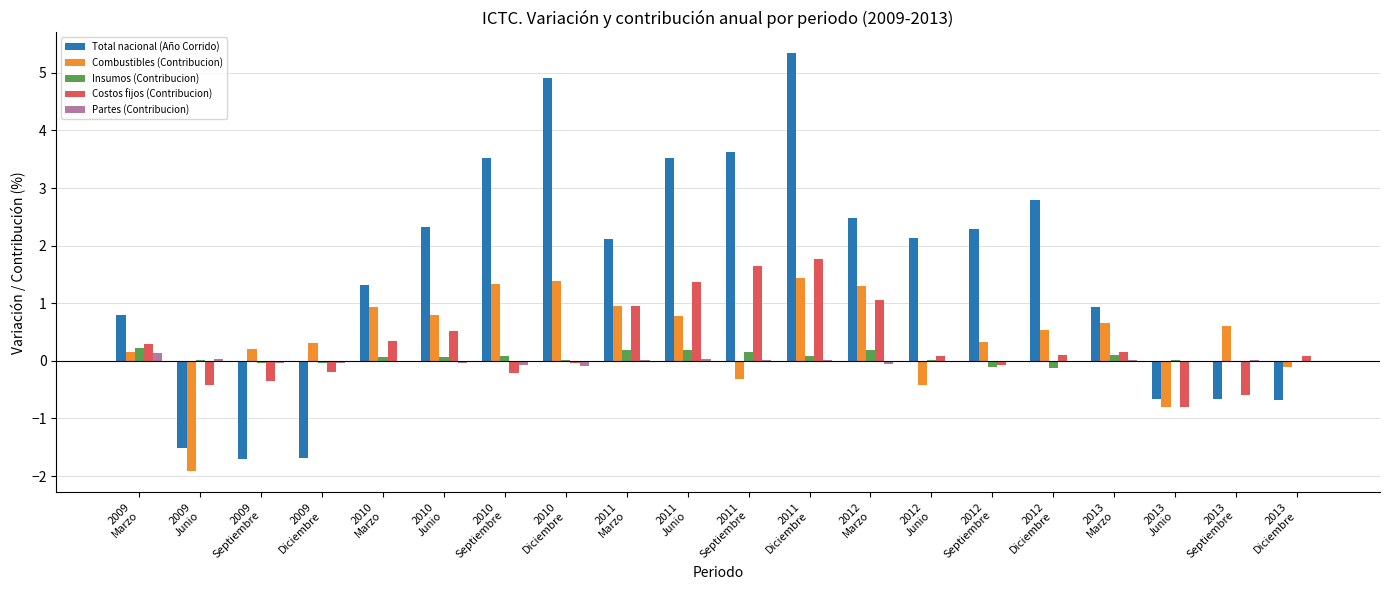

What is the maximum value shown in the chart?

5.3